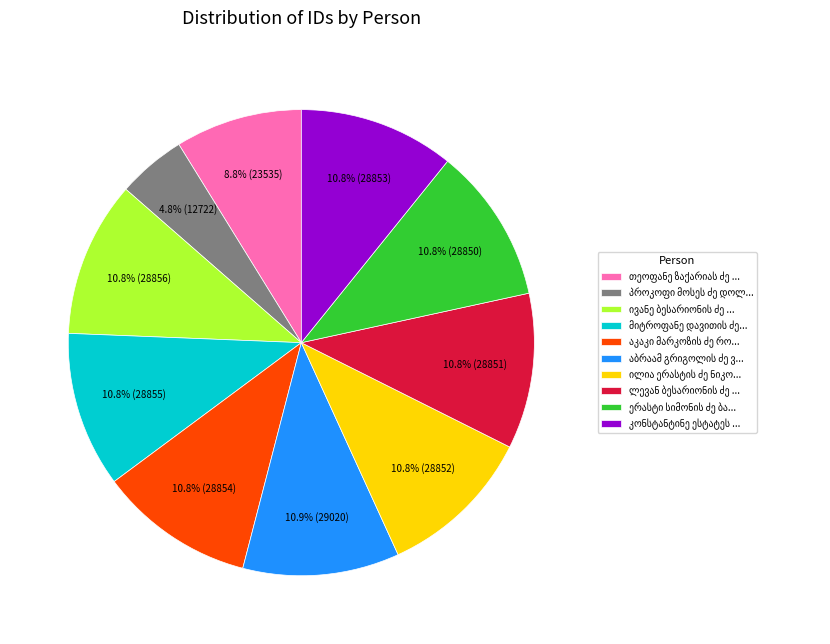

Is there a majority slice in this chart?

No